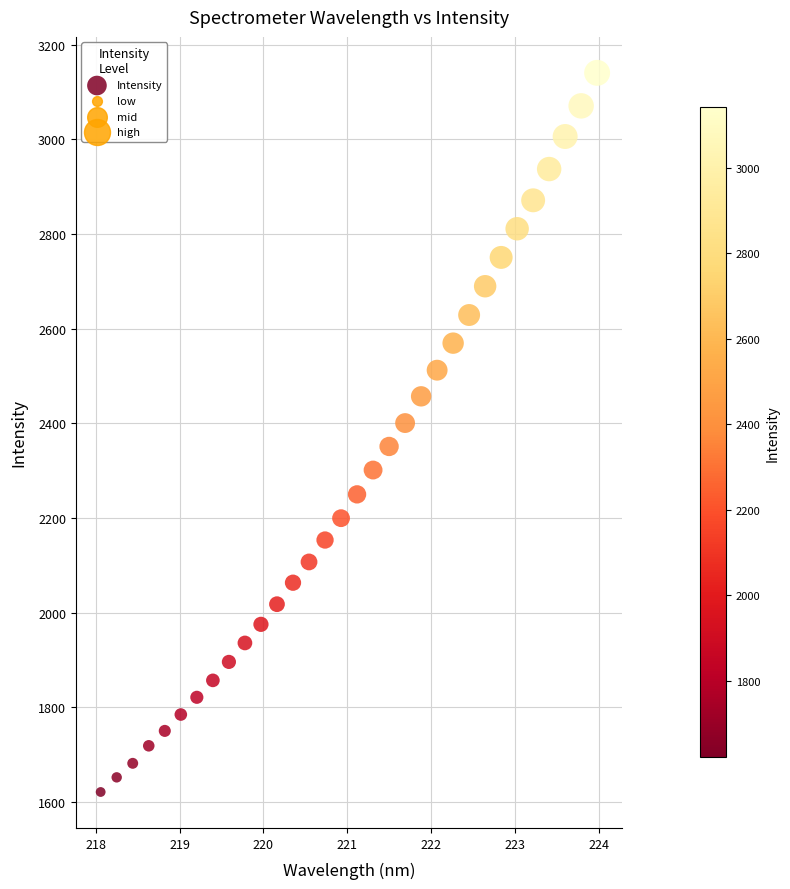

What is the range of X values (max minus min)?

5.9